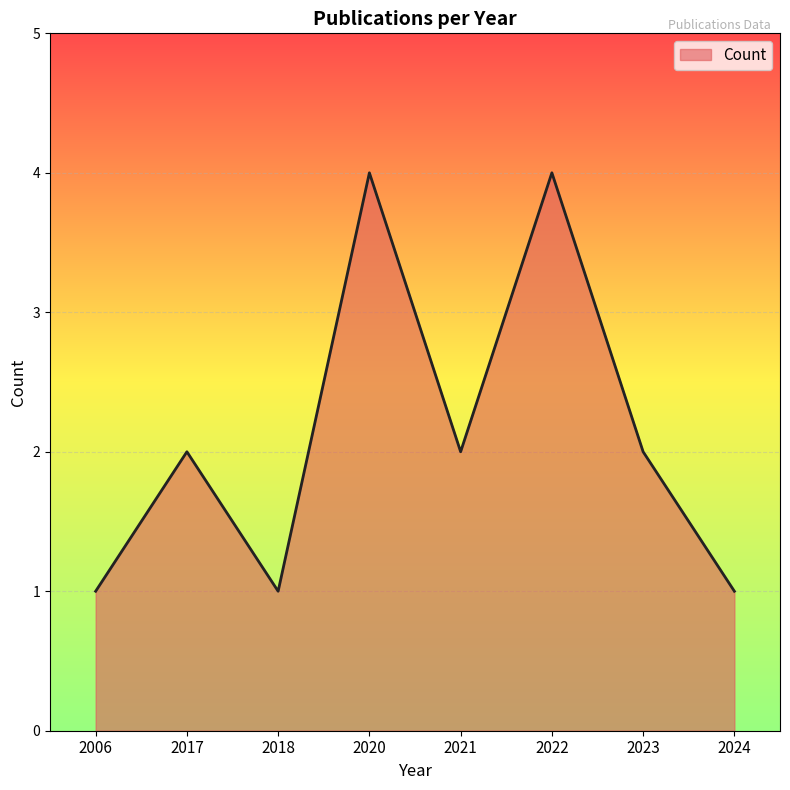

What is the greatest value displayed?

4